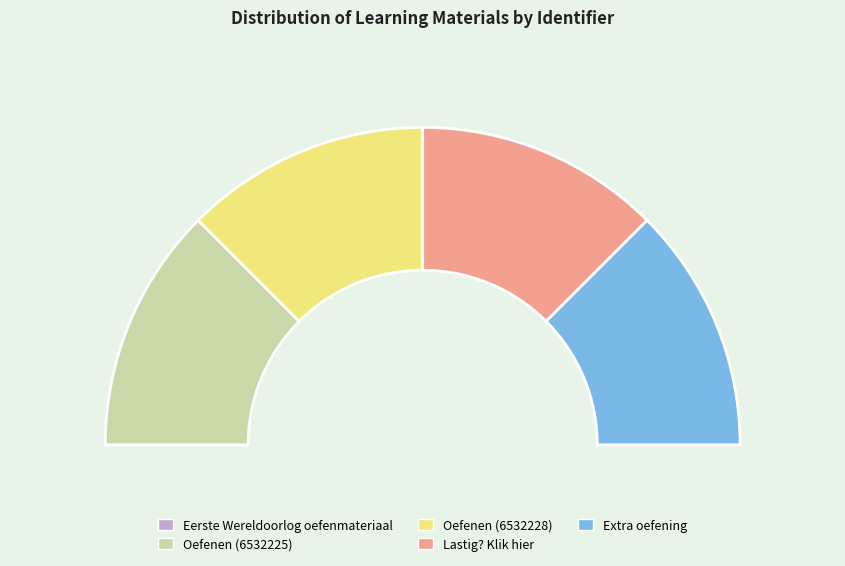

How many slices are in this pie chart?

5